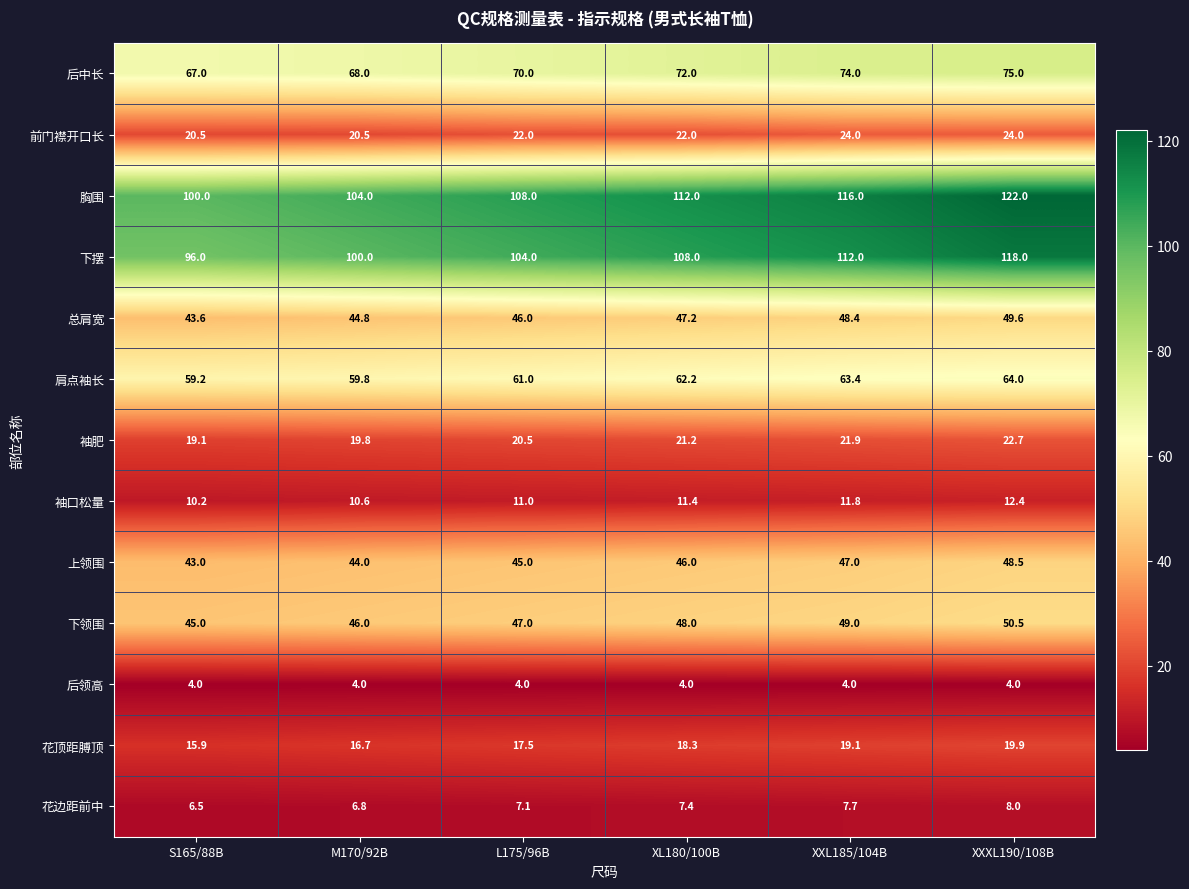

Rank the series by their maximum value, from highest to lowest.

胸围, 下摆, 后中长, 肩点袖长, 下领围, 总肩宽, 上领围, 前门襟开口长, 袖肥, 花顶距膊顶, 袖口松量, 花边距前中, 后领高